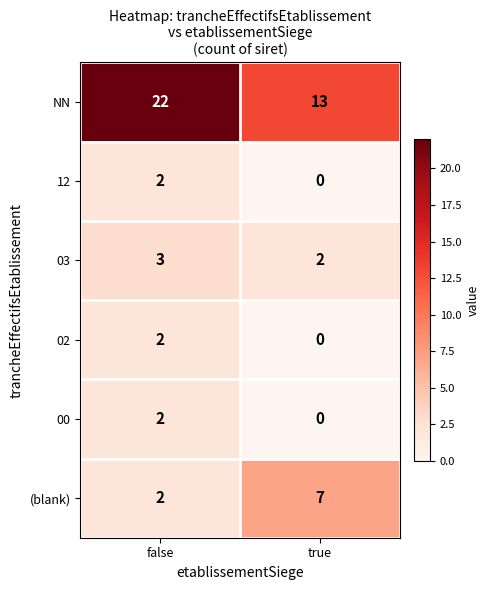

Reading left to right, list all the values displayed in this chart.

NN: 22	13
12: 2	0
03: 3	2
02: 2	0
00: 2	0
(blank): 2	7